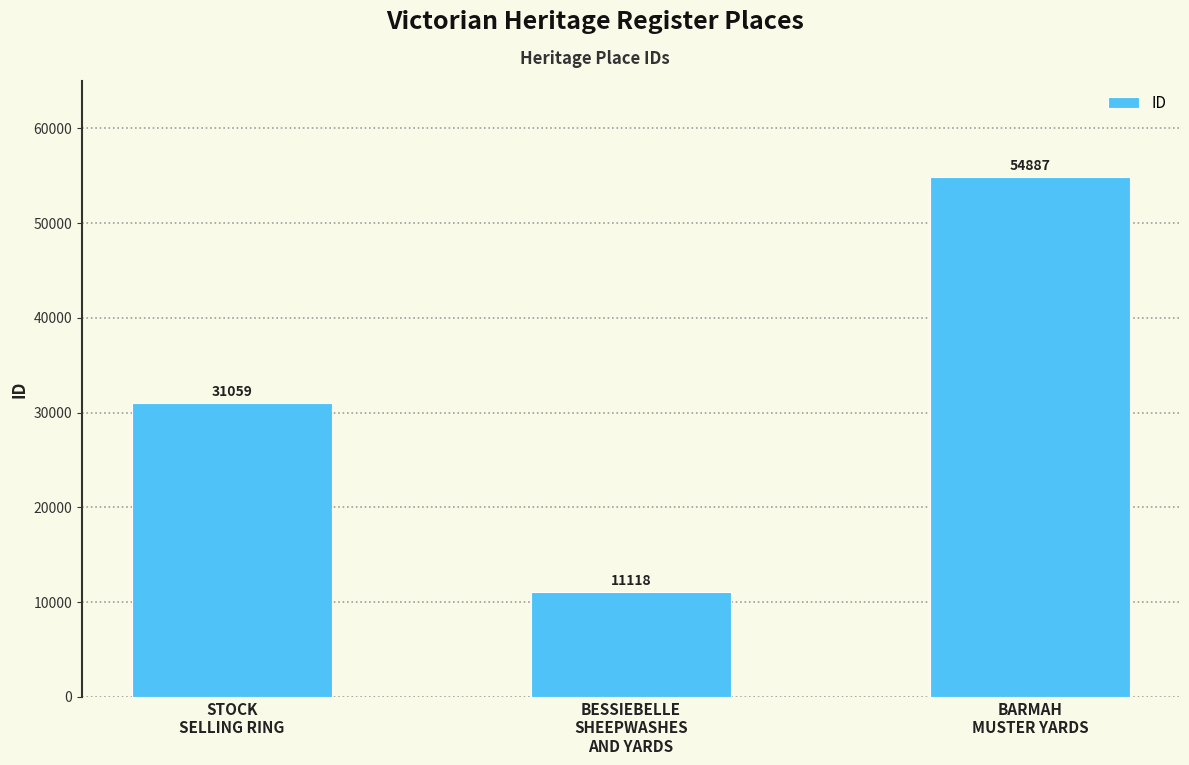

Approximately how many times larger is the value at BARMAH
MUSTER YARDS compared to STOCK
SELLING RING?

1.8